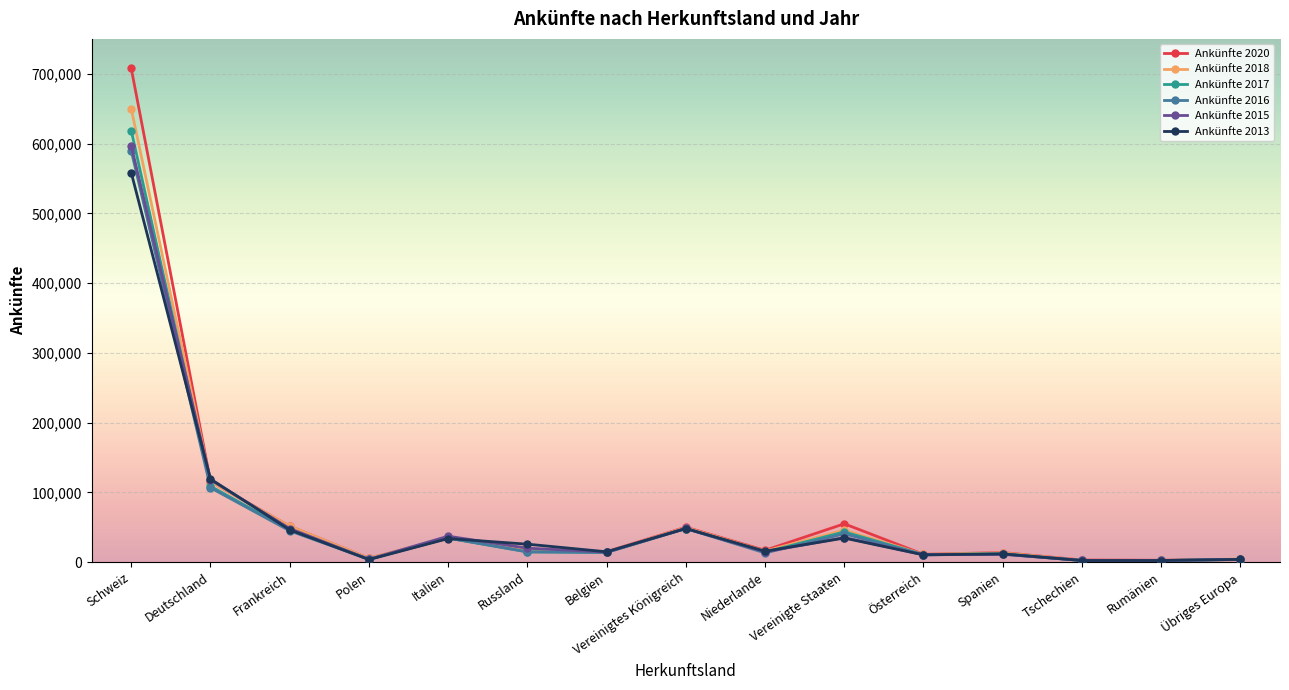

Read the Ankünfte 2020 value at Belgien, to the nearest 100.

15000